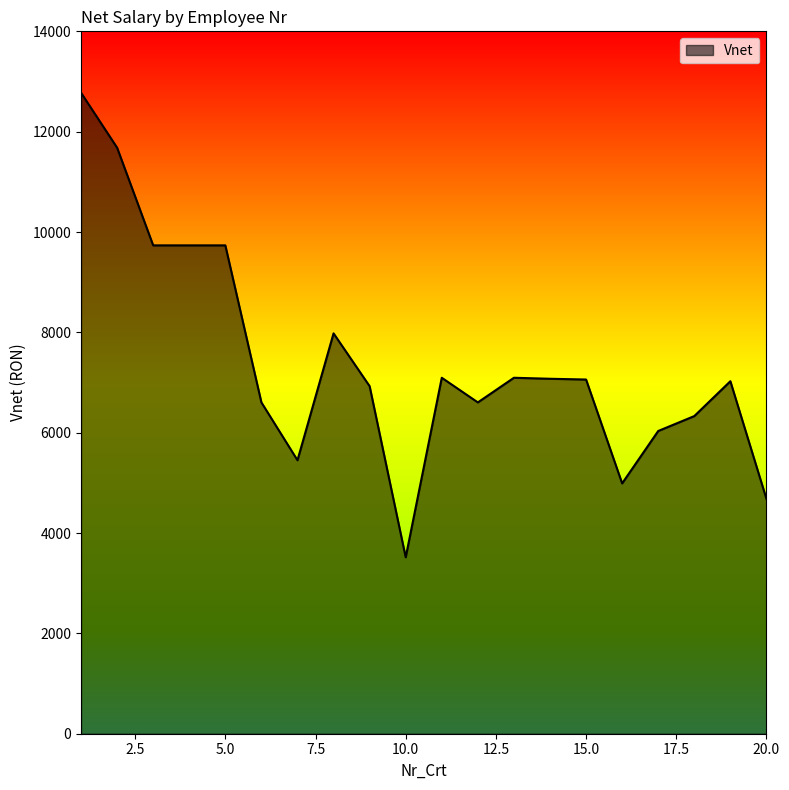

What is the difference between the maximum and minimum values?

9259